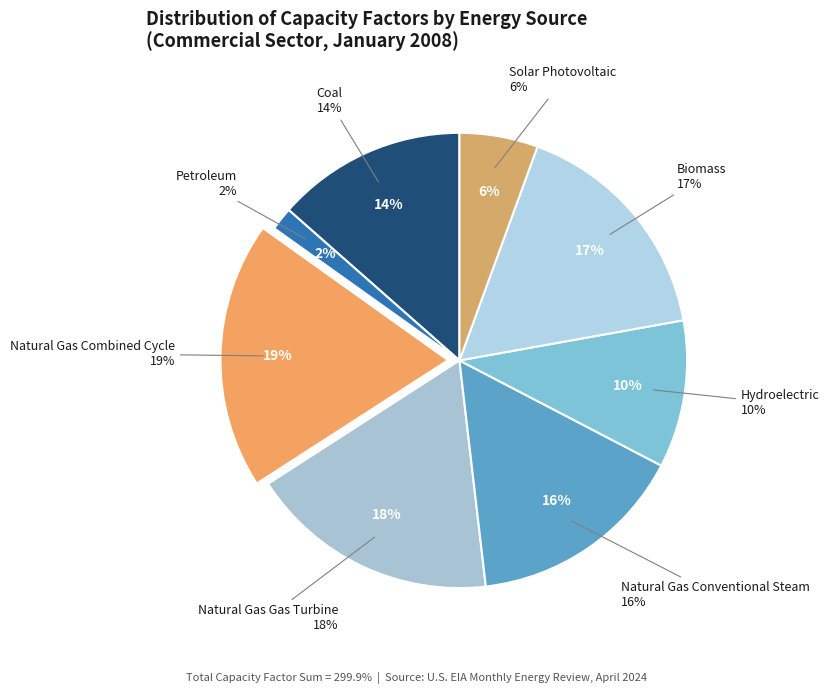

Combined, do Biomass and Coal account for over 50%?

No